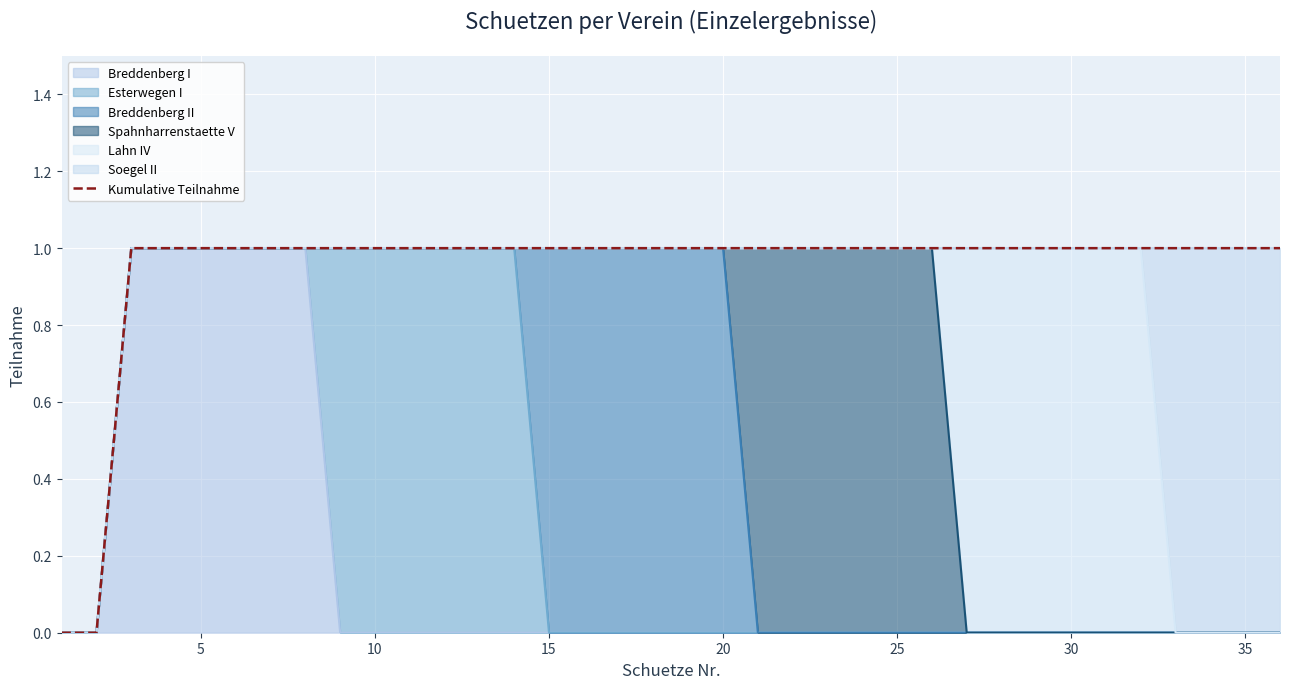

How many lines are shown in the chart?

1